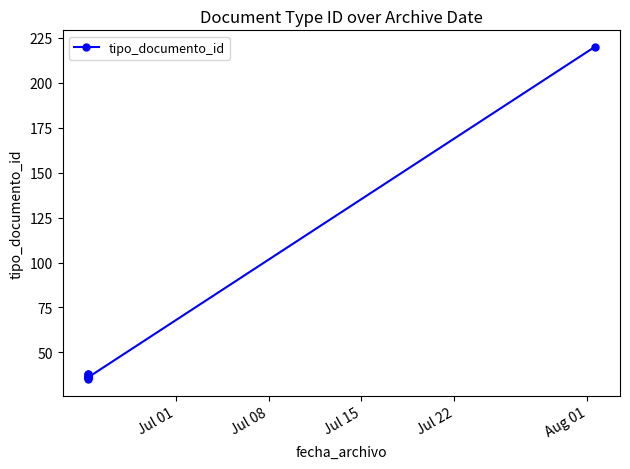

What is the value of the 10th point from the left?

220